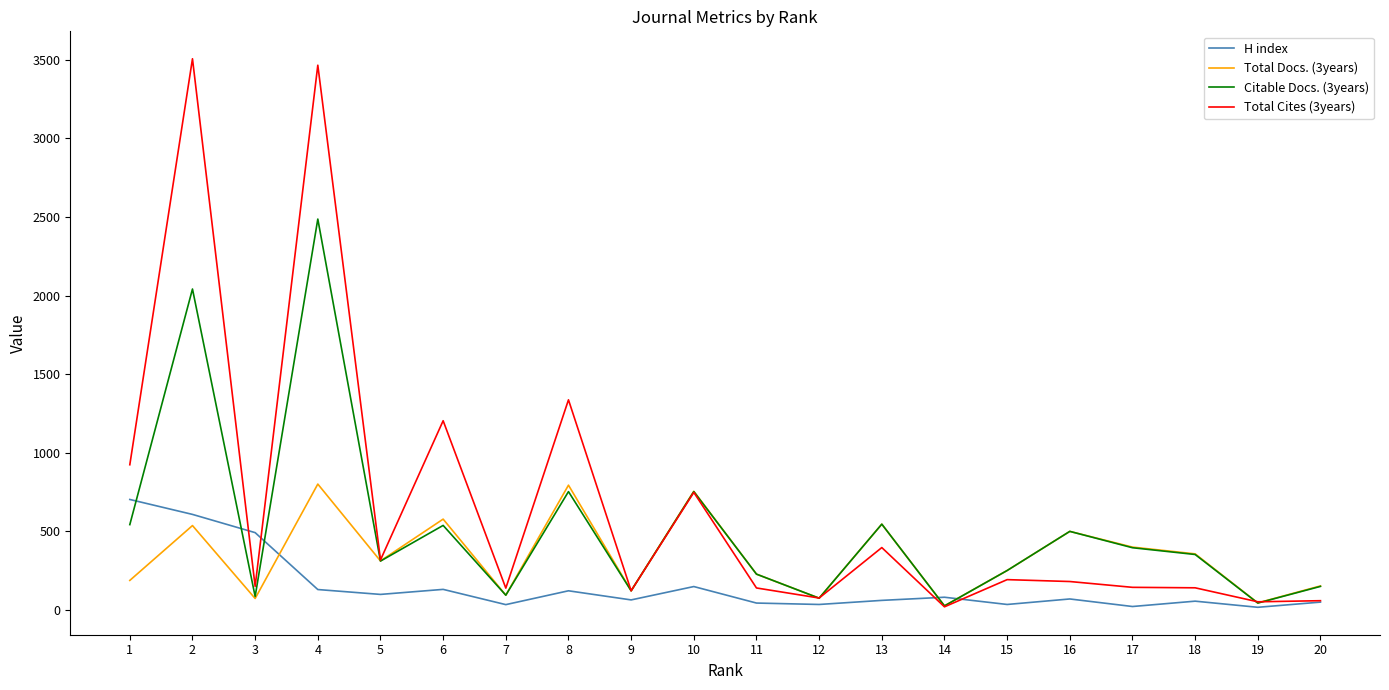

Does the chart display data point markers on the line(s)?

No